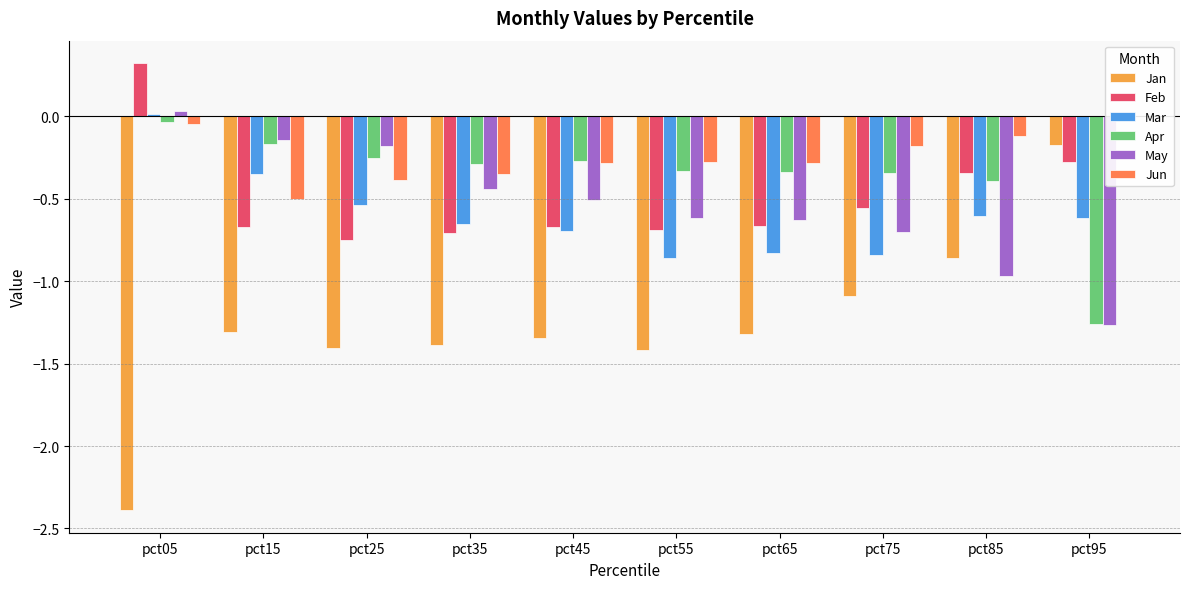

Rank the series by their maximum value, from highest to lowest.

Feb, May, Mar, Jun, Apr, Jan